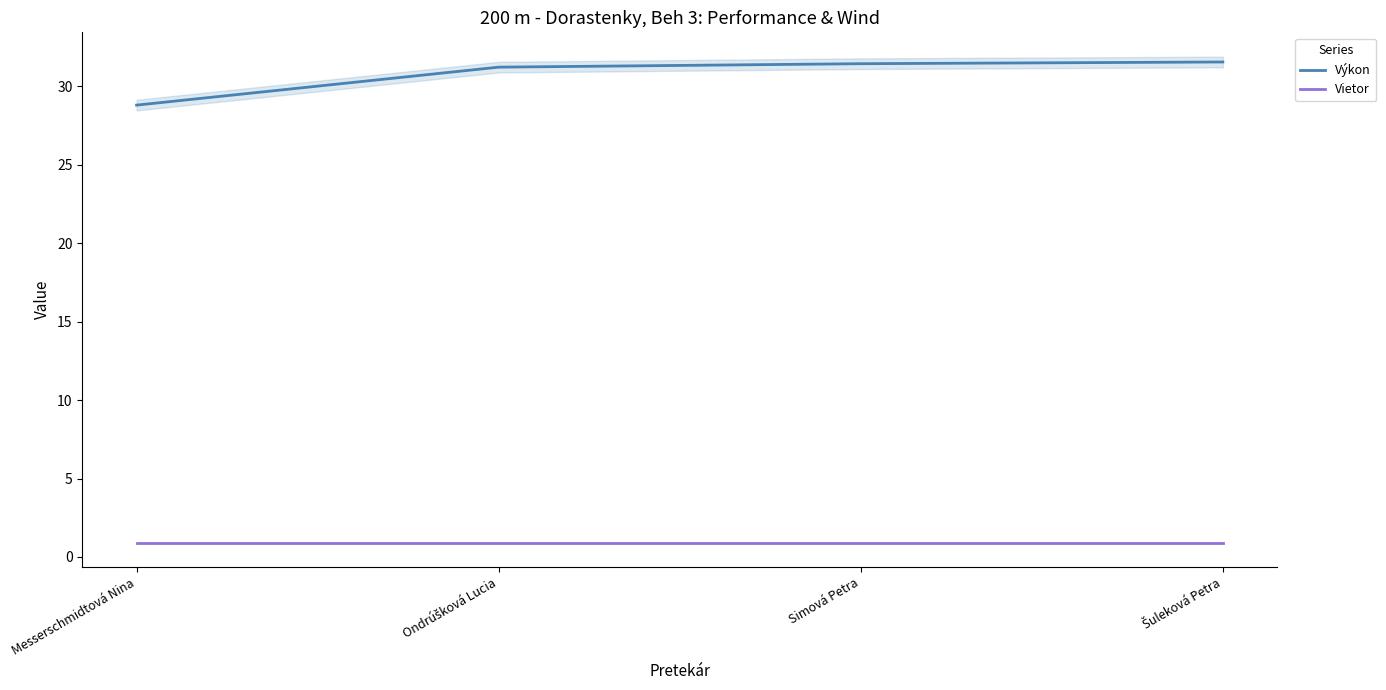

Does the chart have visible grid lines?

No